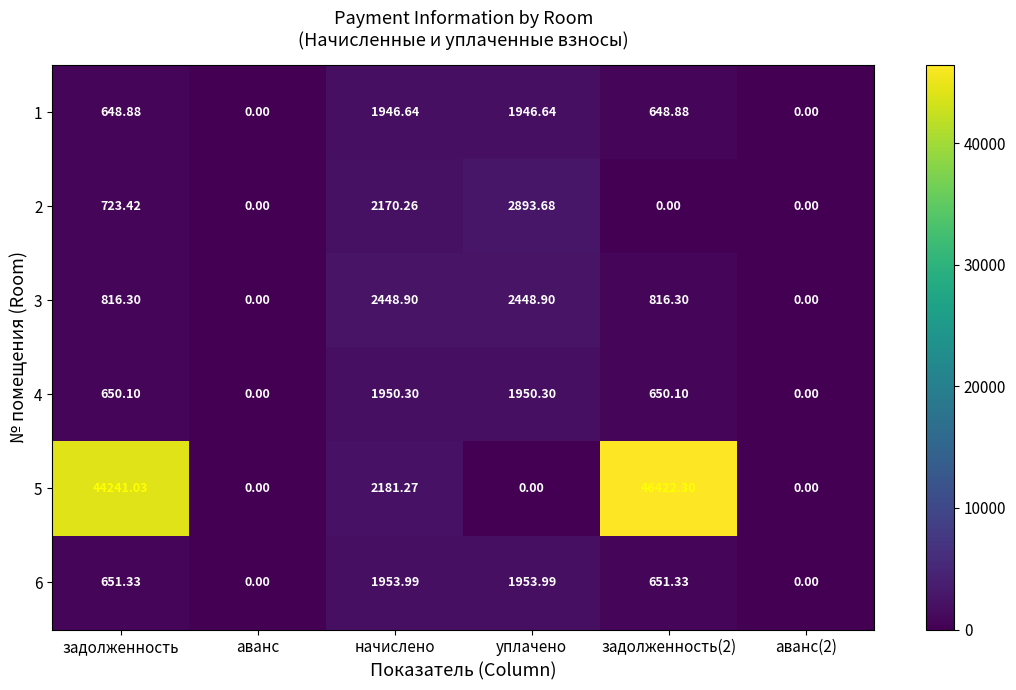

Is the value of 2 at задолженность(2) greater than the value of 4 at задолженность(2)?

No